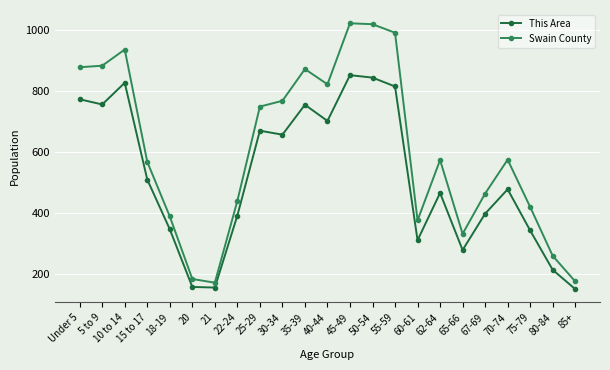

At which label does This Area first exceed 479?

Under 5